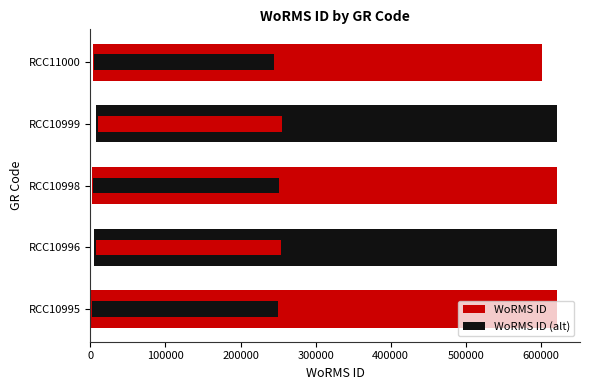

List the series in order of their overall mean, lowest first.

WoRMS ID (alt), WoRMS ID